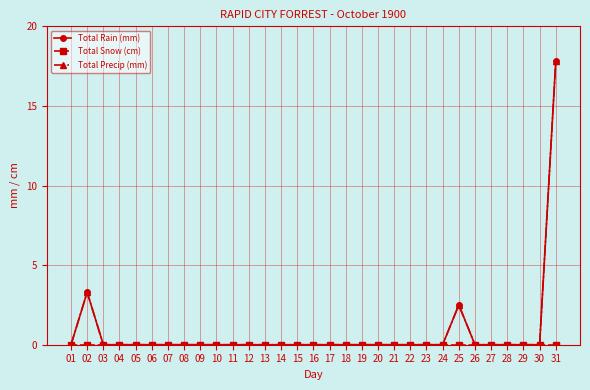

How many lines are shown in the chart?

3